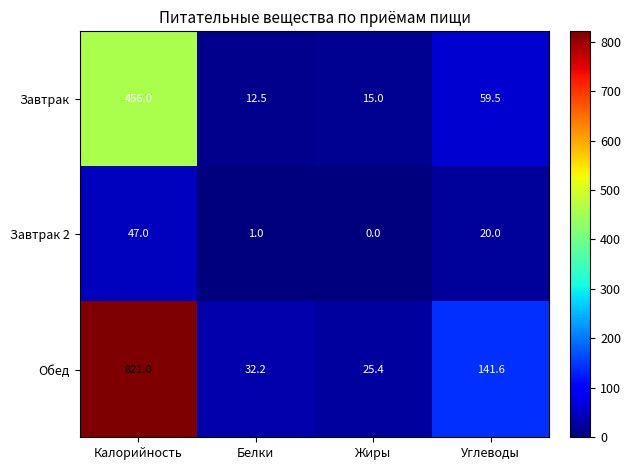

Reading right to left, list all the values displayed in this chart.

Завтрак: 59.5	15.0	12.5	456.0
Завтрак 2: 20.0	0.0	1.0	47.0
Обед: 141.6	25.4	32.2	821.0